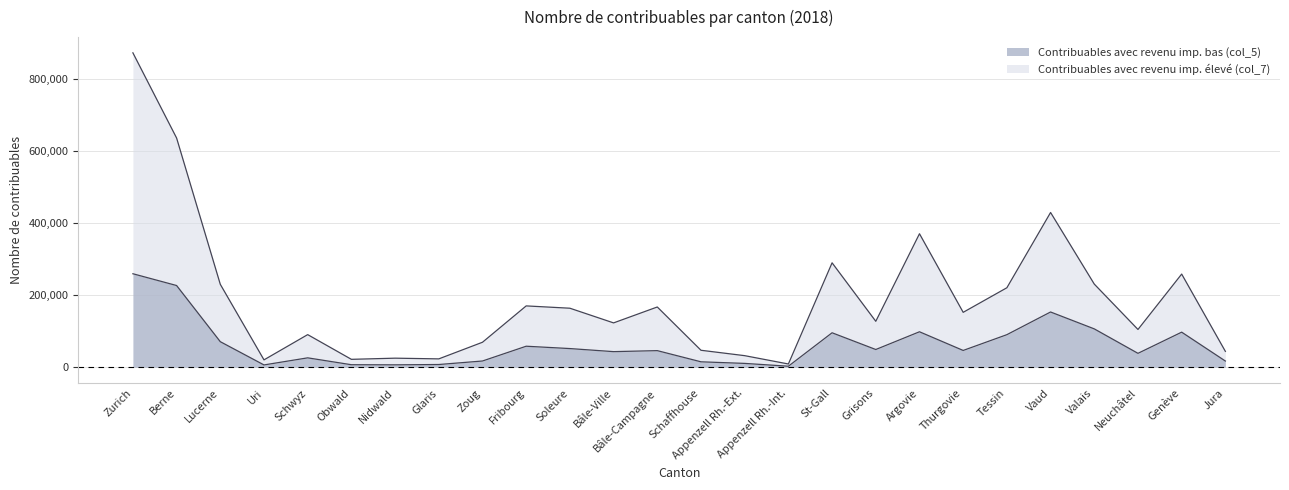

What is the sum of all Contribuables avec revenu imp. bas (col_5) values?

1654142